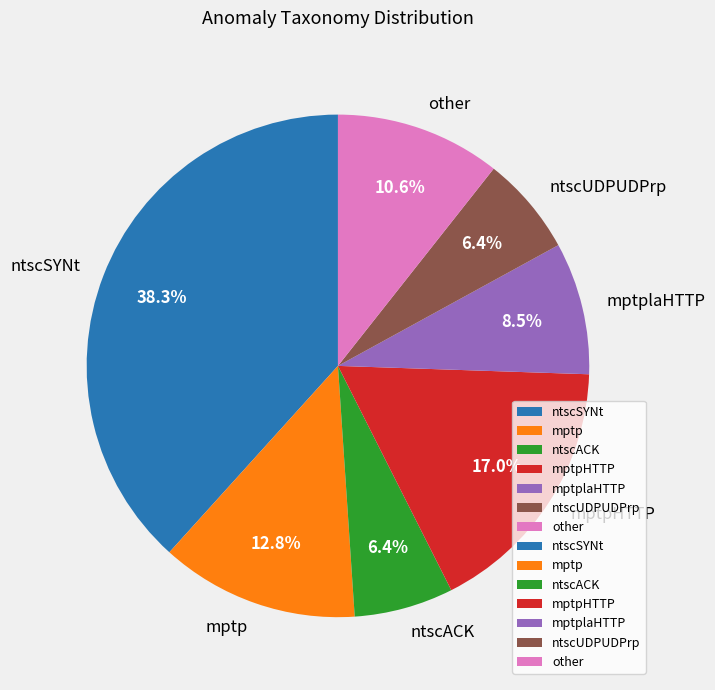

What portion of the pie excludes ntscACK?

93.6%